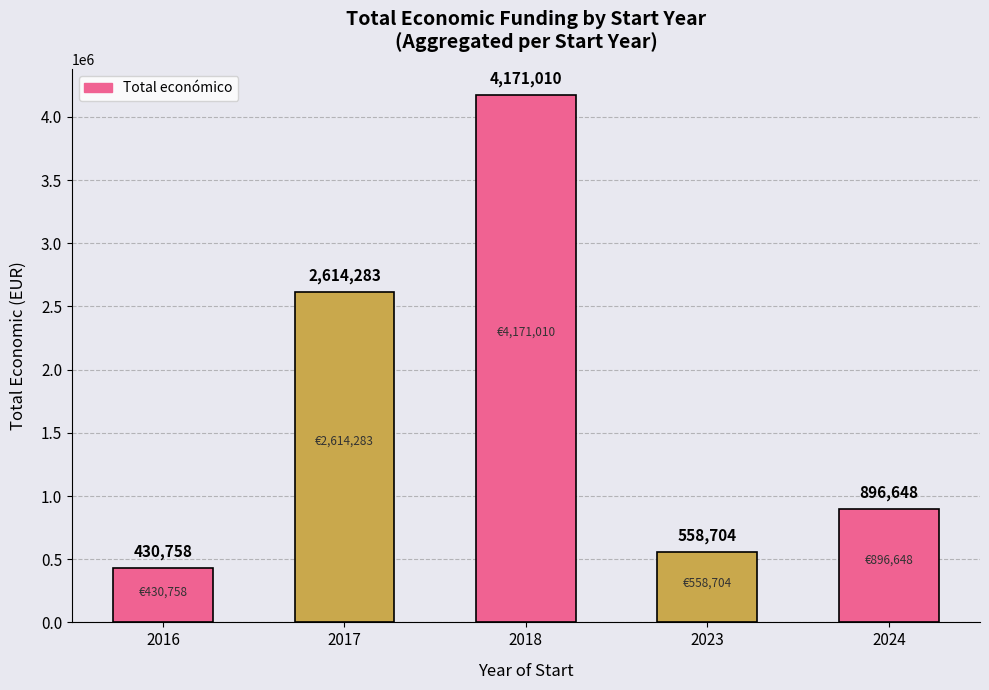

True or false: the data shows 896648 at 2024.

True